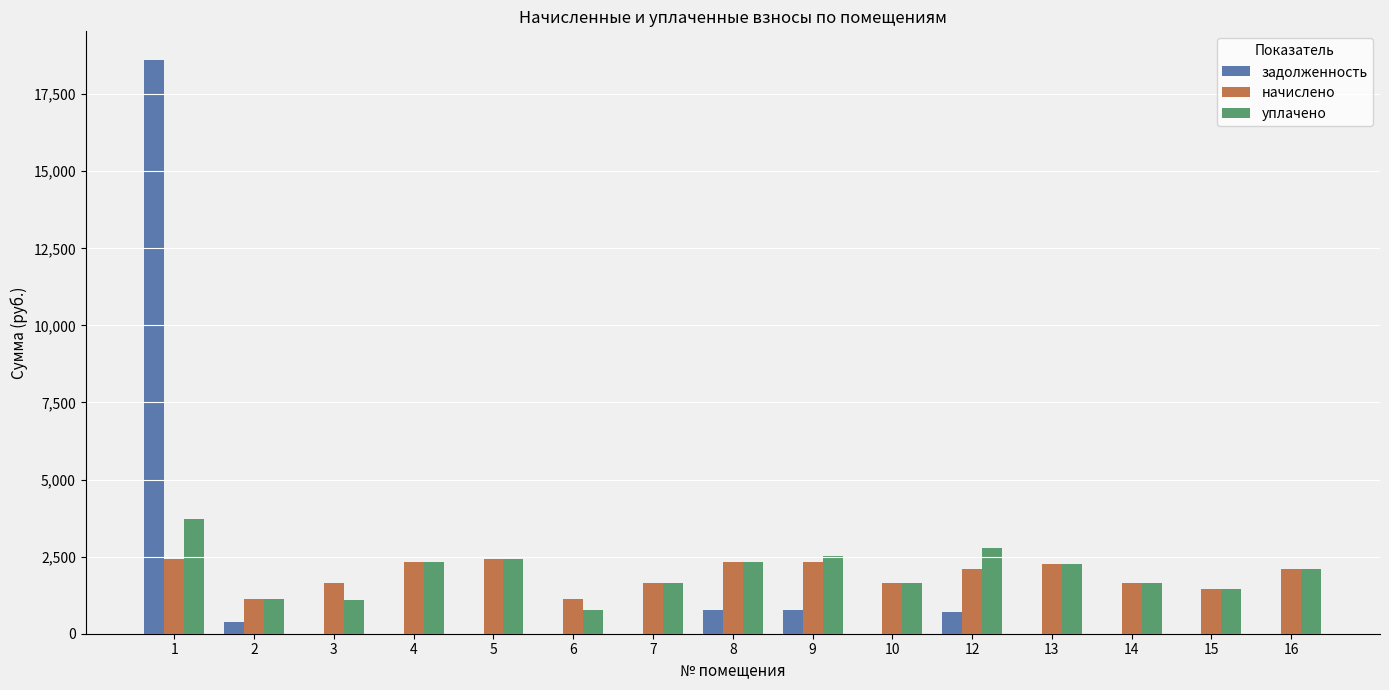

Is it true that задолженность equals 0.0 at 6?

True